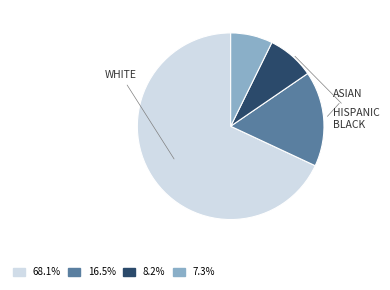

Is there a majority slice in this chart?

Yes